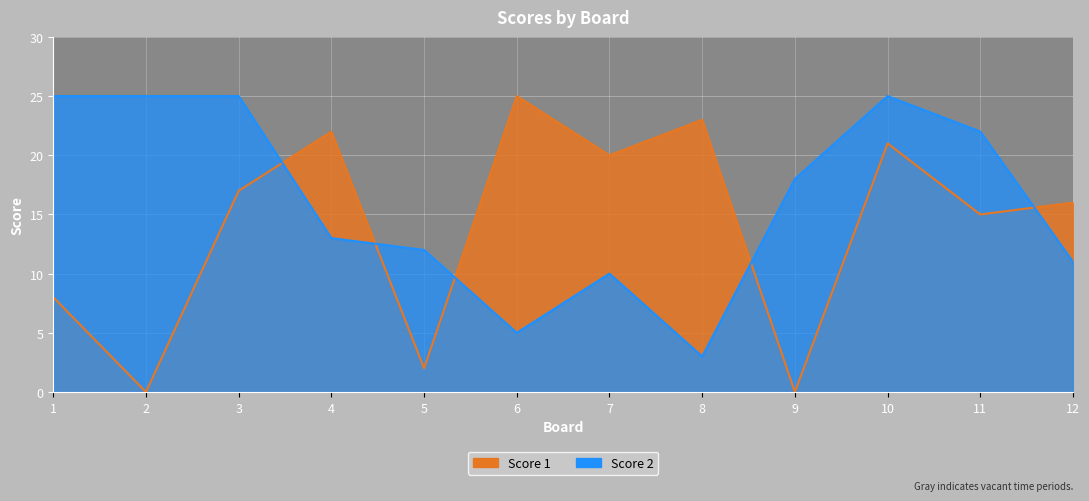

Reading left to right, extract all data points from this chart.

Score 1: 1=8	2=0	3=17	4=22	5=2	6=25	7=20	8=23	9=0	10=21	11=15	12=16
Score 2: 1=25	2=25	3=25	4=13	5=12	6=5	7=10	8=3	9=18	10=25	11=22	12=11